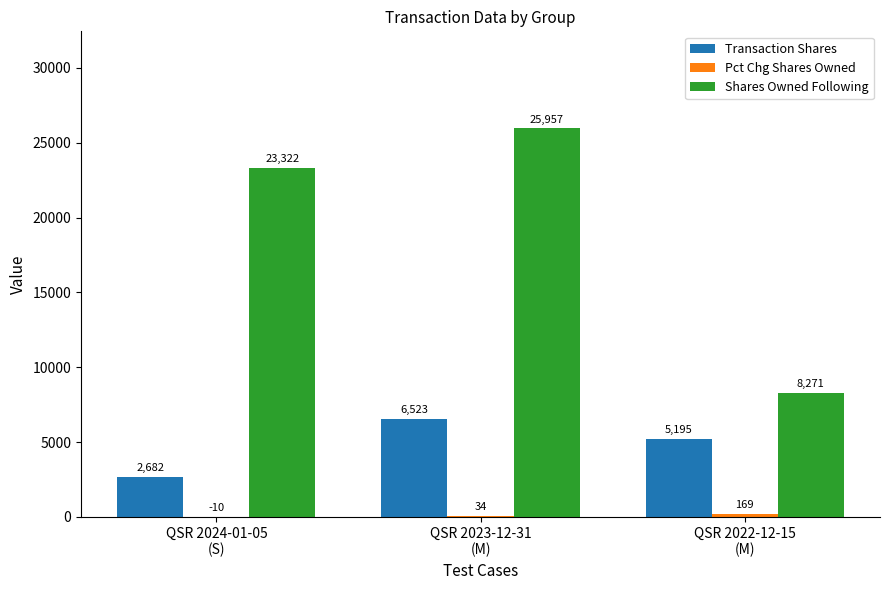

How many groups of bars are there?

3